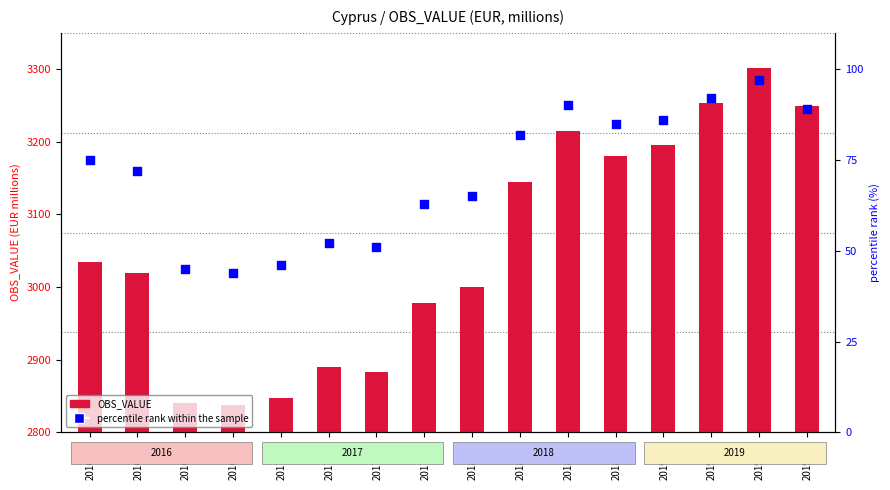

At which category is the sum across all series the highest?

2019-Q3